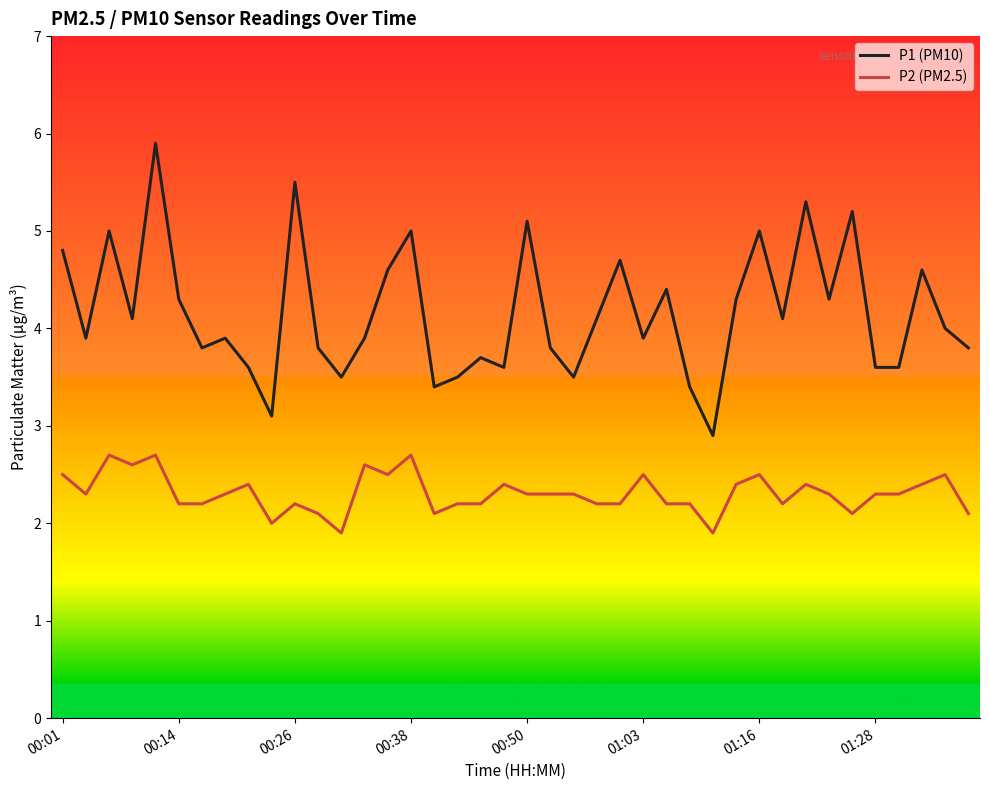

What is the minimum value for P1 (PM10)?

2.9